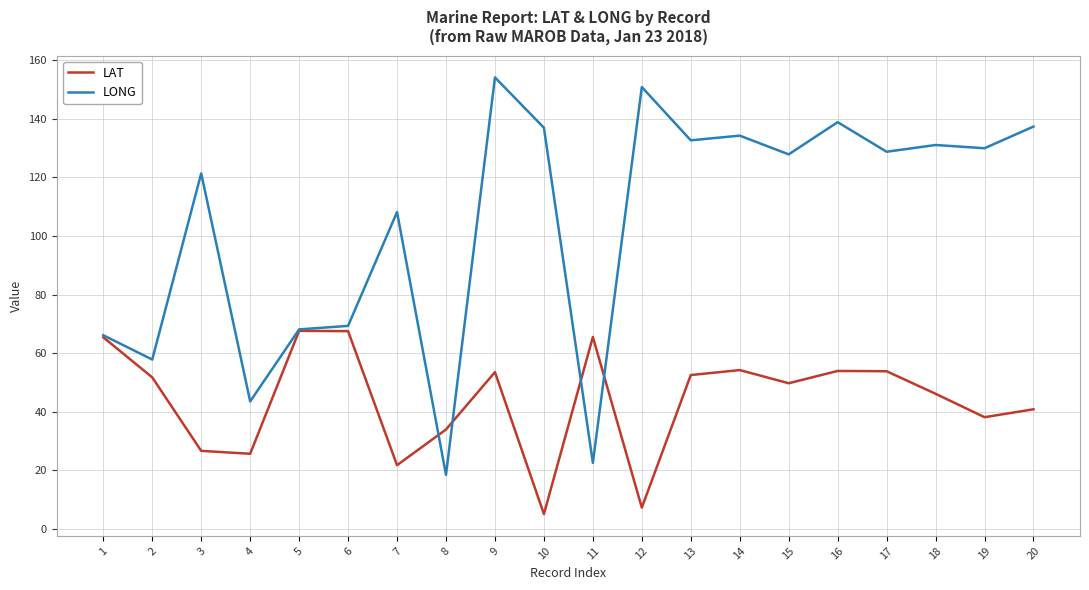

What is the minimum value shown in the chart?

5.0